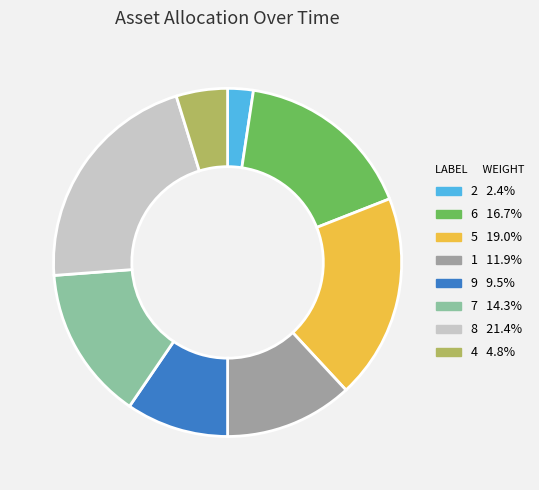

Approximately how many times larger is the value at 5 compared to 8?

0.9